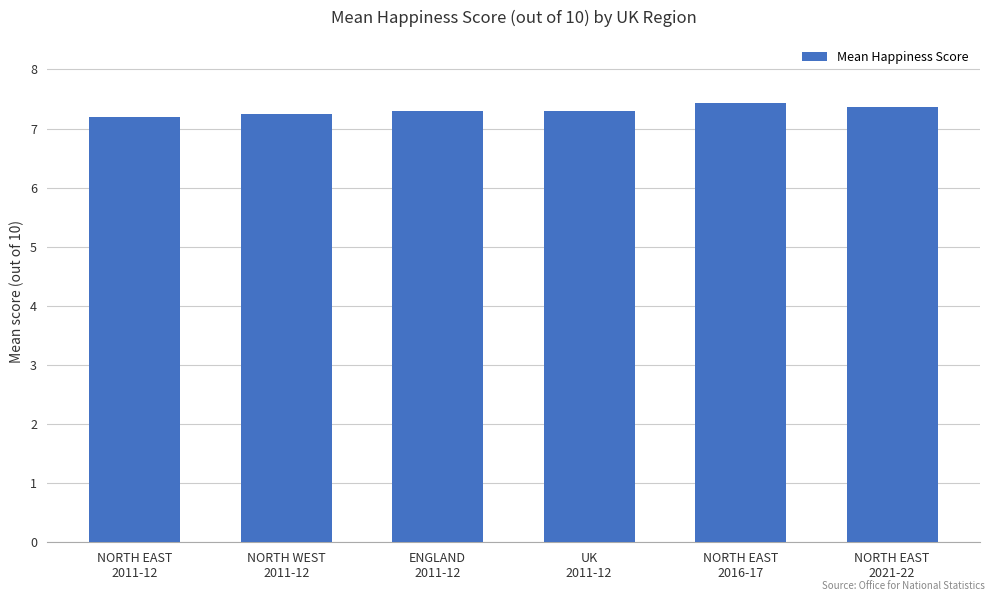

Count the values in the range 7 to 8.

6